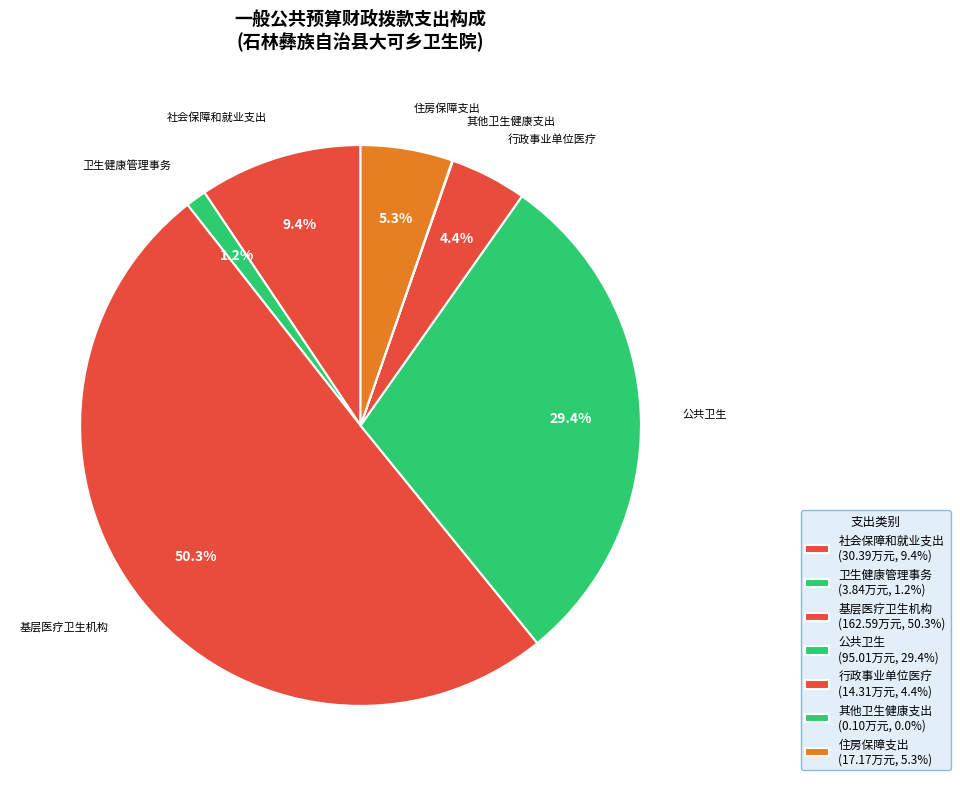

Count the number of slices in the pie.

7